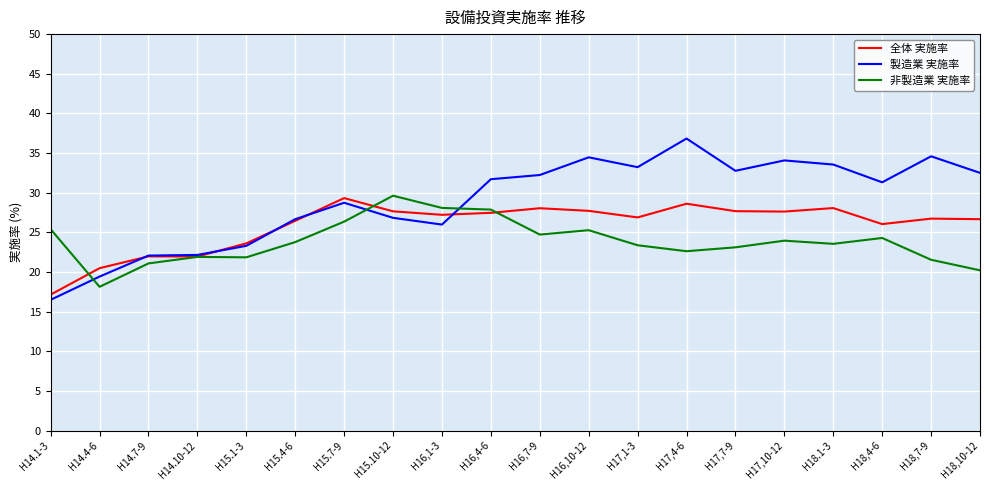

True or false: 非製造業 実施率 has a value of 11.3 at H16,4-6.

False